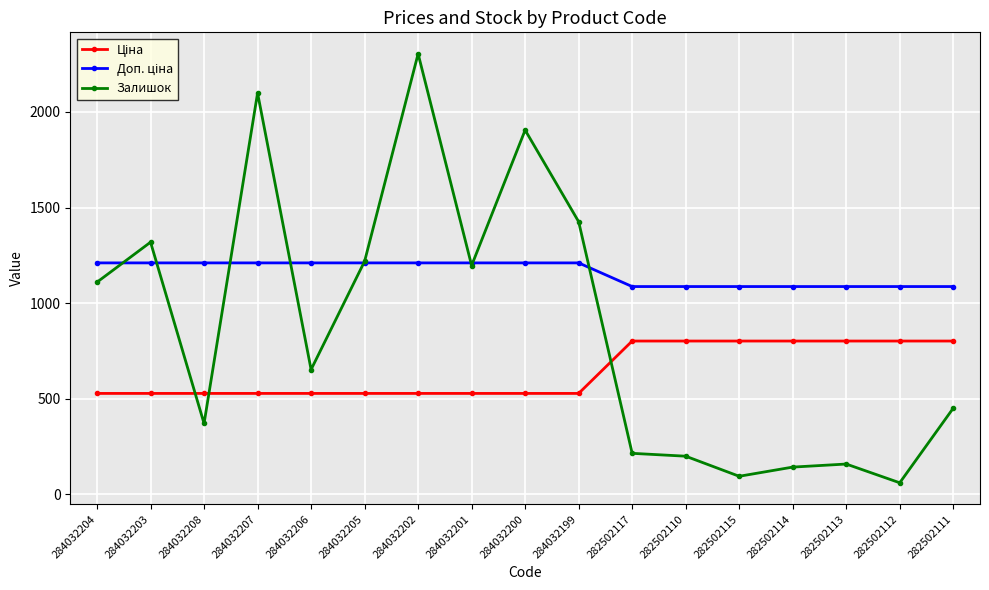

At which category does Залишок reach its first local valley?

284032208